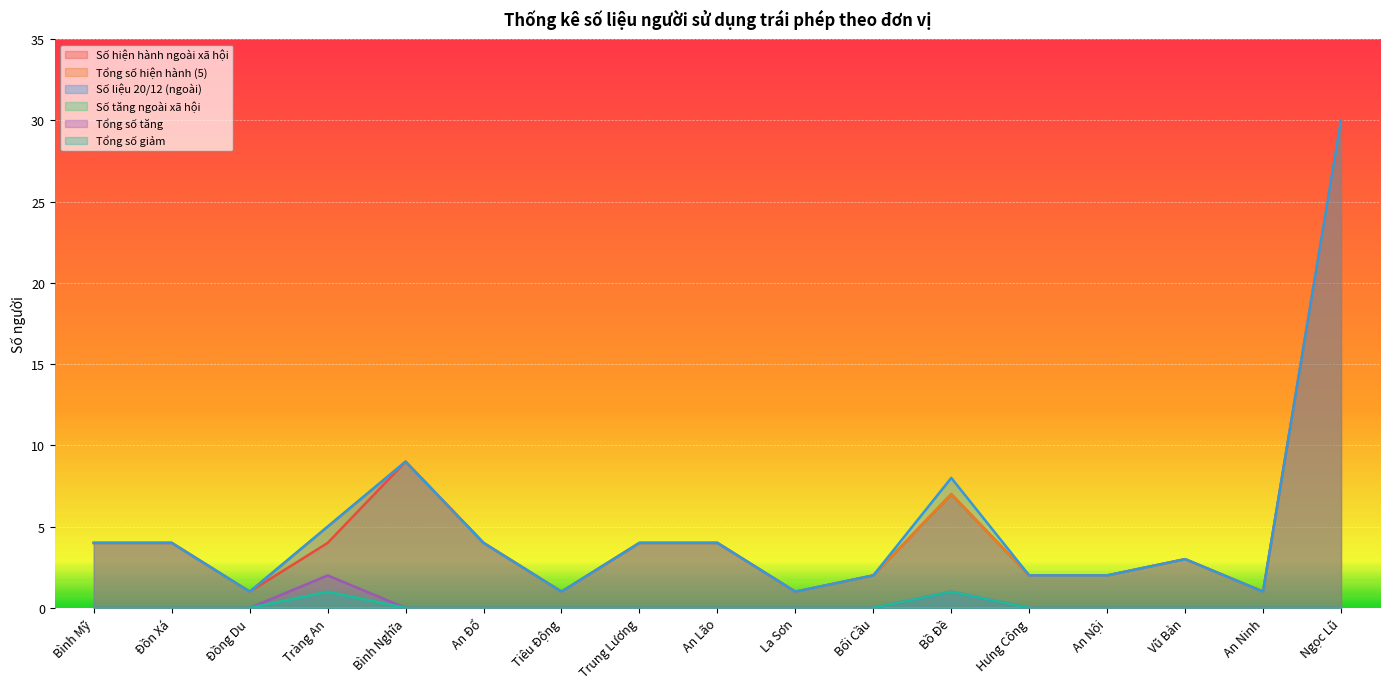

At which category is the sum across all series the highest?

Ngọc Lũ